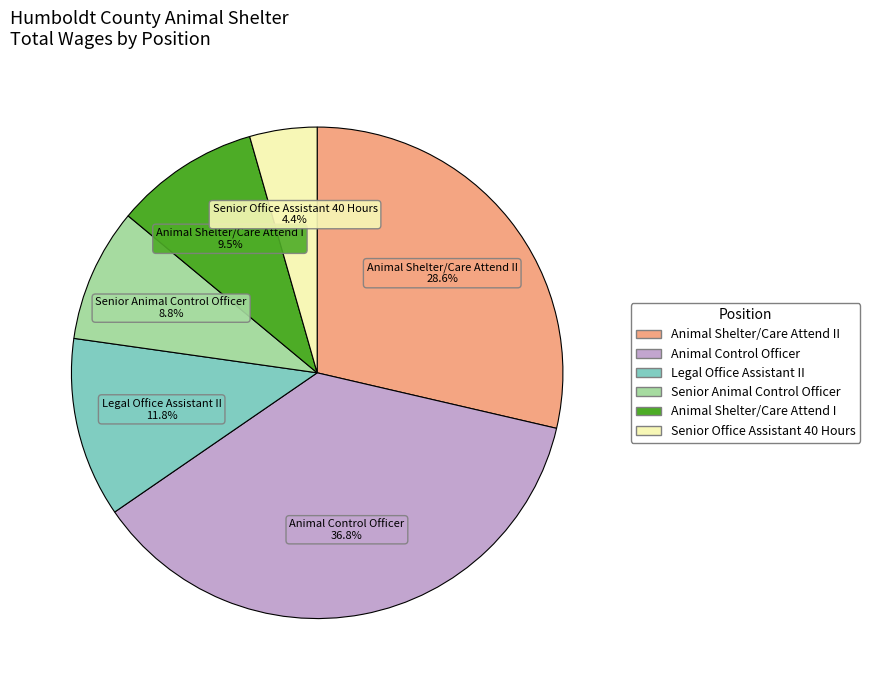

Is there any slice that represents more than half of the pie?

No